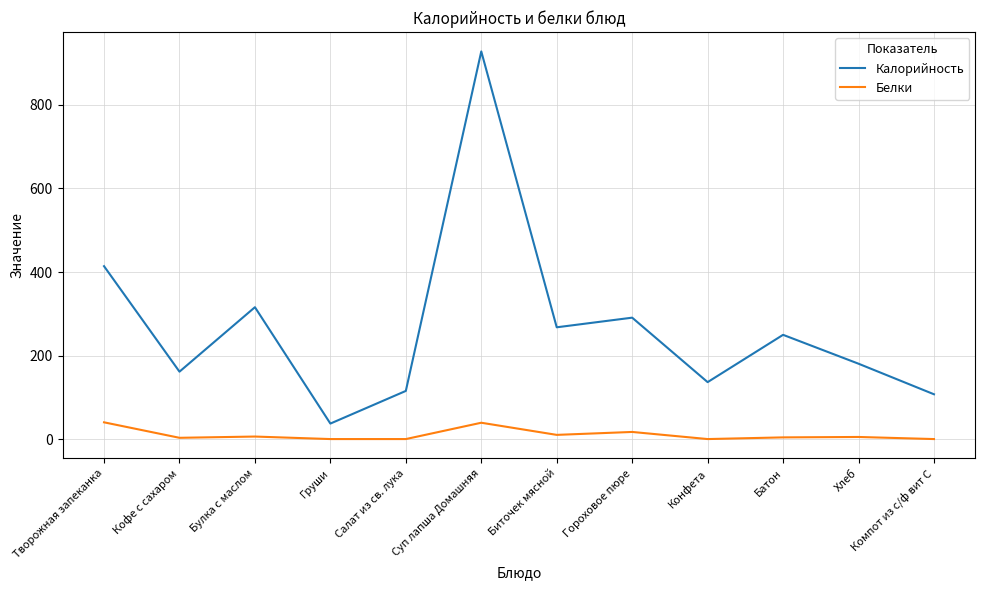

What is the spread (max minus min) of values at Груши?

37